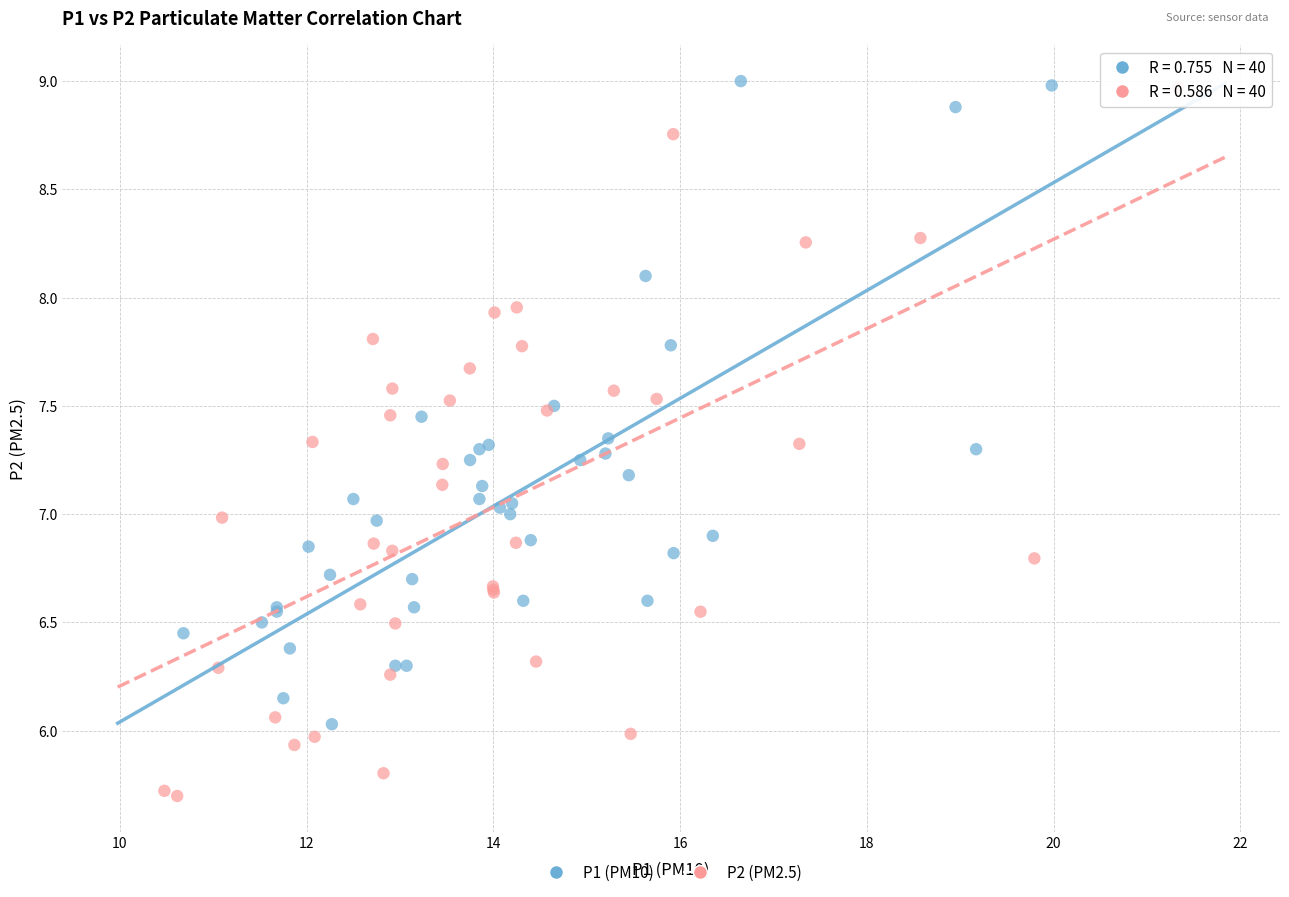

Which series reaches the minimum Y coordinate?

P2 (PM2.5)